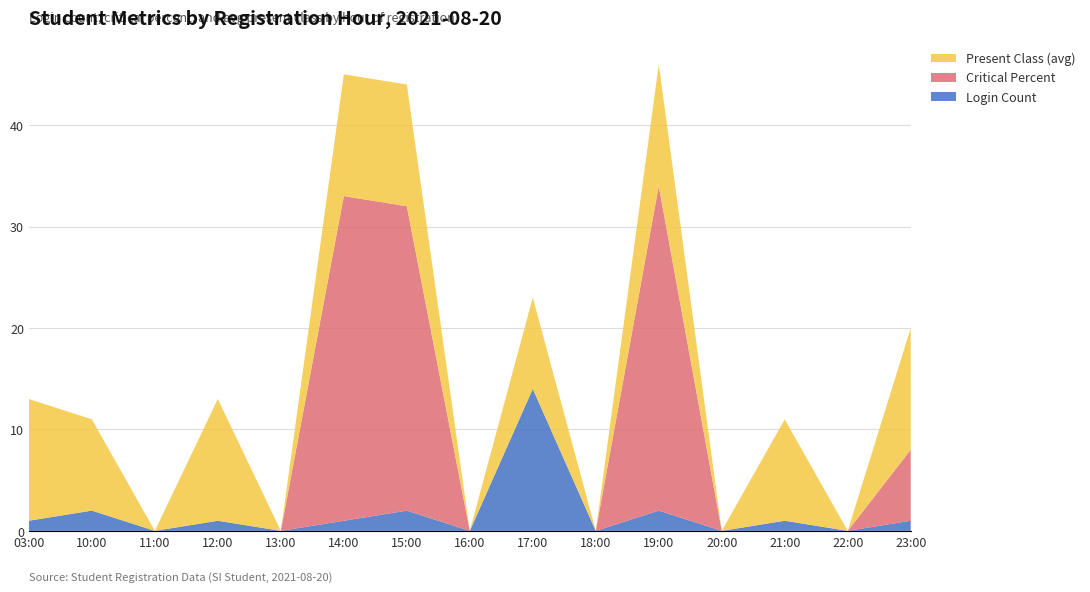

The value of Login Count at 19:00 is 2. True or false?

True